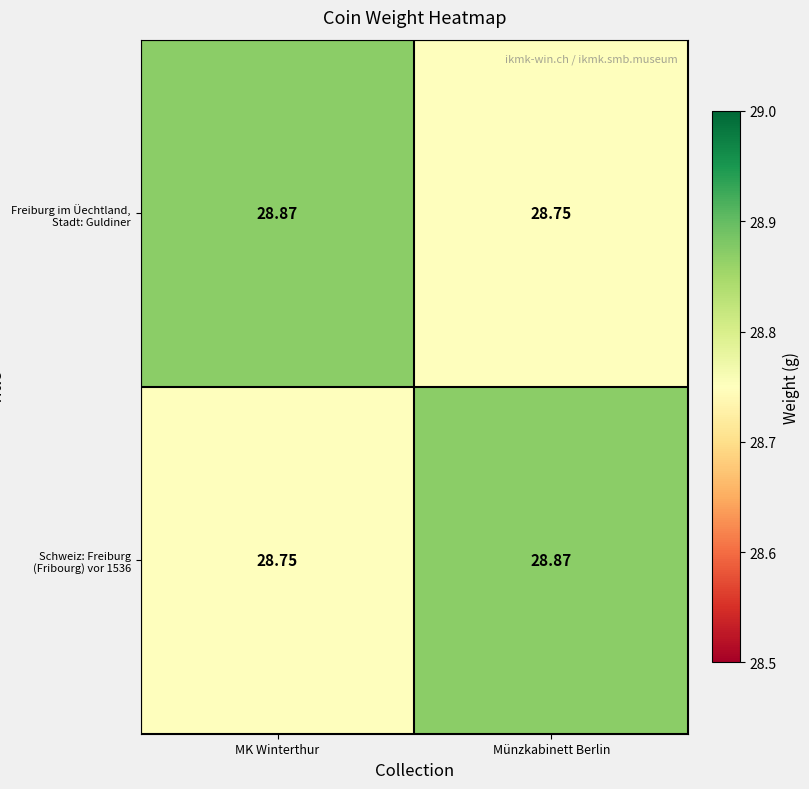

What is the spread (max minus min) of values at Münzkabinett Berlin?

0.1